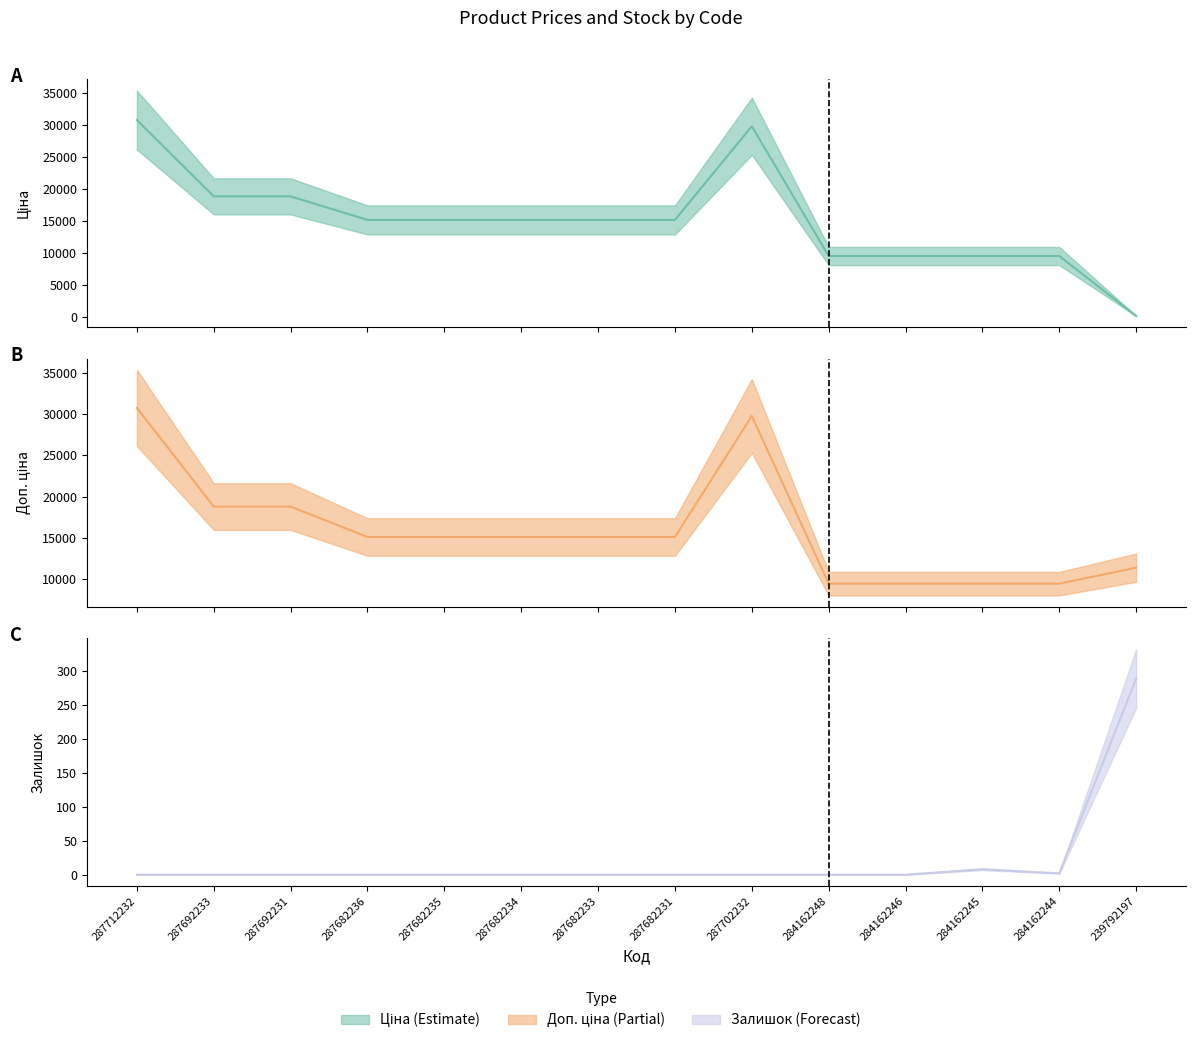

Reading left to right, what are all the values shown in this chart?

Ціна (mid): 30717.1	18796.8	18796.8	15120.0	15120.0	15120.0	15120.0	15120.0	29747.2	9480.1	9480.1	9480.1	9480.1	114.1
Доп. ціна (mid): 30717.1	18796.8	18796.8	15120.0	15120.0	15120.0	15120.0	15120.0	29747.2	9480.1	9480.1	9480.1	9480.1	11410.0
Залишок (mid): 0.0	0.0	0.0	0.0	0.0	0.0	0.0	0.0	0.0	0.0	0.0	8.0	2.0	289.0